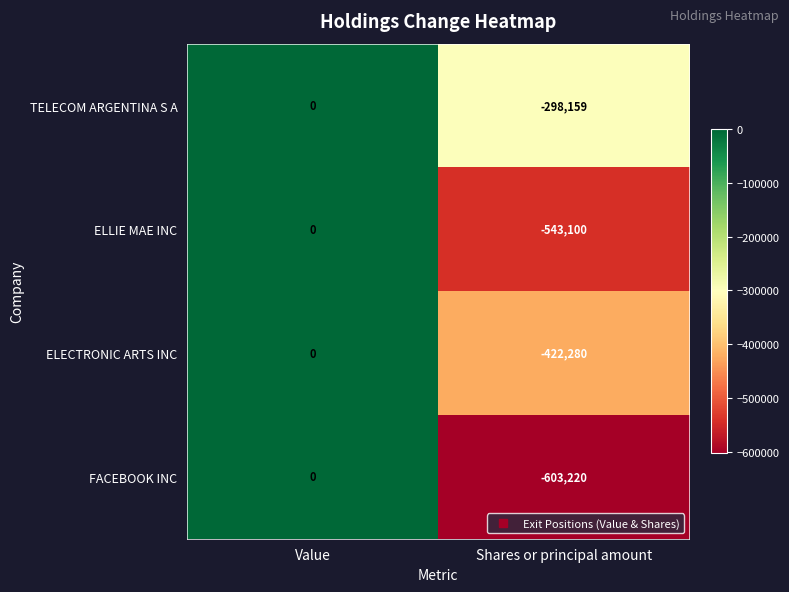

Rank the series by their average value, from highest to lowest.

TELECOM ARGENTINA S A, ELECTRONIC ARTS INC, ELLIE MAE INC, FACEBOOK INC